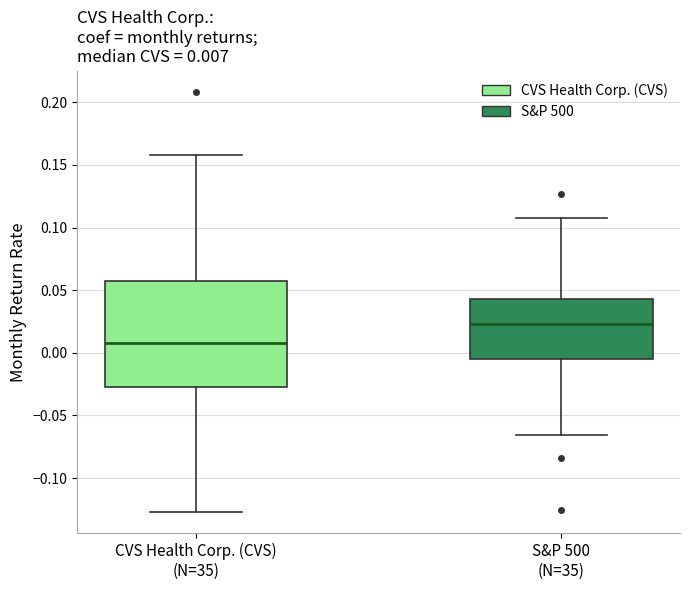

Which box has the lowest median line?

CVS Health Corp. (CVS) (N=35)